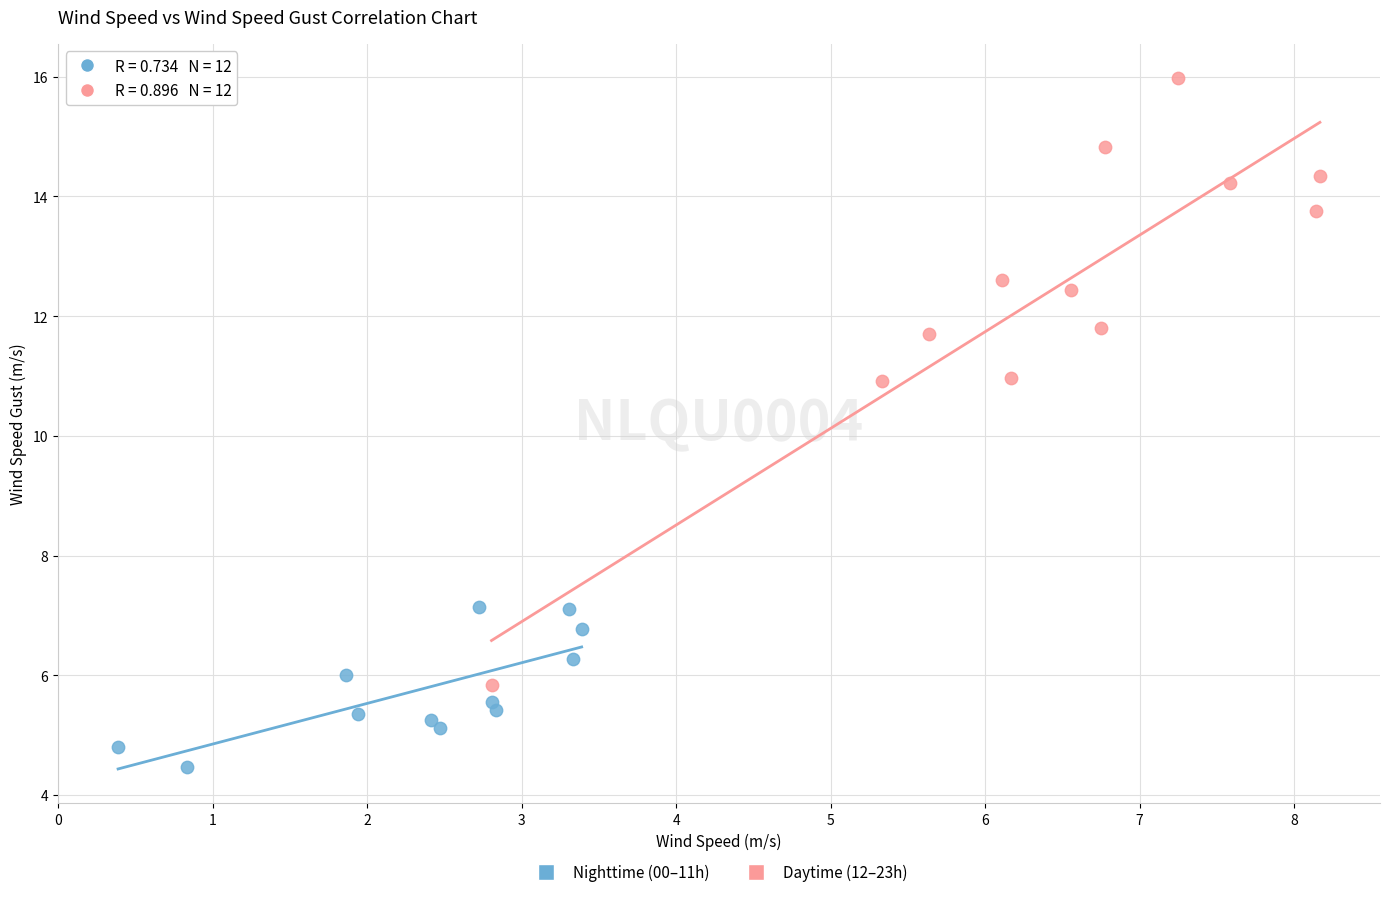

Which series has the widest spread of Y values?

Daytime (12–23h)